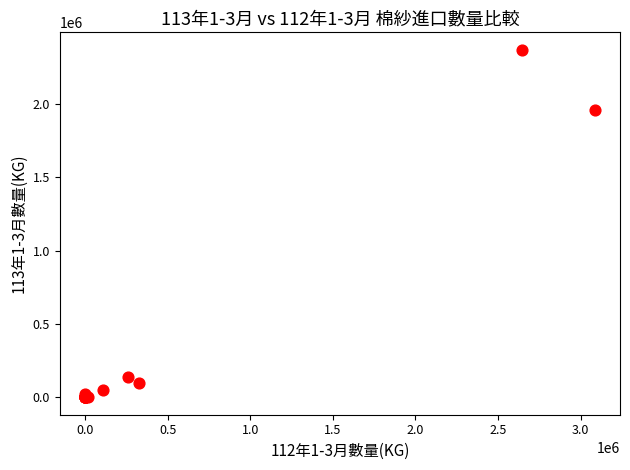

What Y value in the scatter plot is closest to 1184143?

1956570